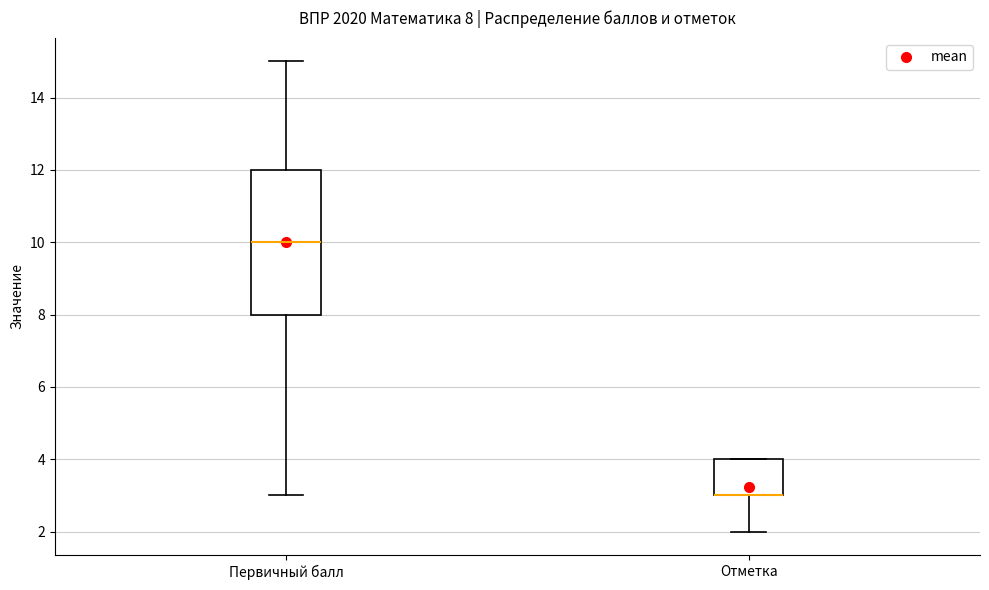

Which box is the tallest, from its lower edge to its upper edge?

Первичный балл